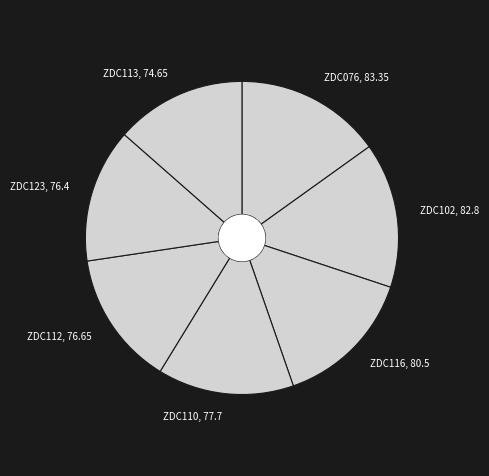

The ZDC102 slice represents 15% of the pie. True or false?

True